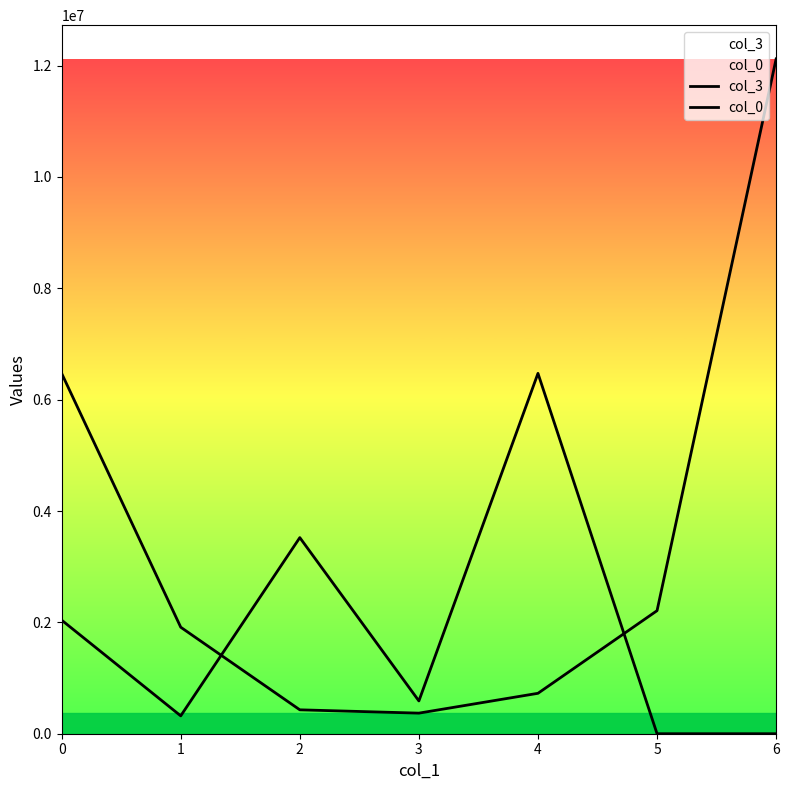

At which category is the sum across all series the highest?

6